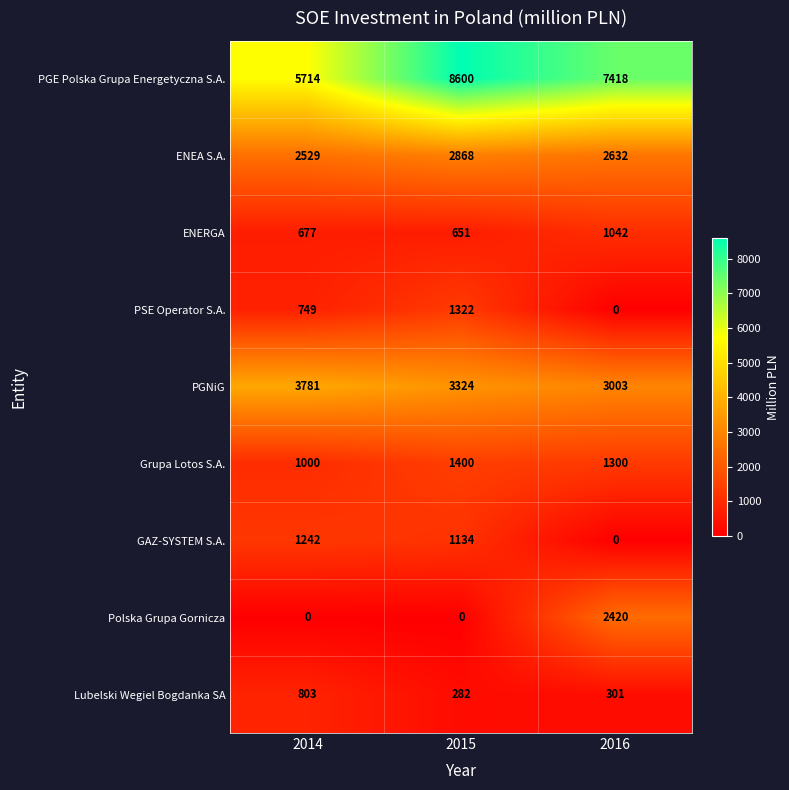

At how many categories does at least one series exceed 4480?

3